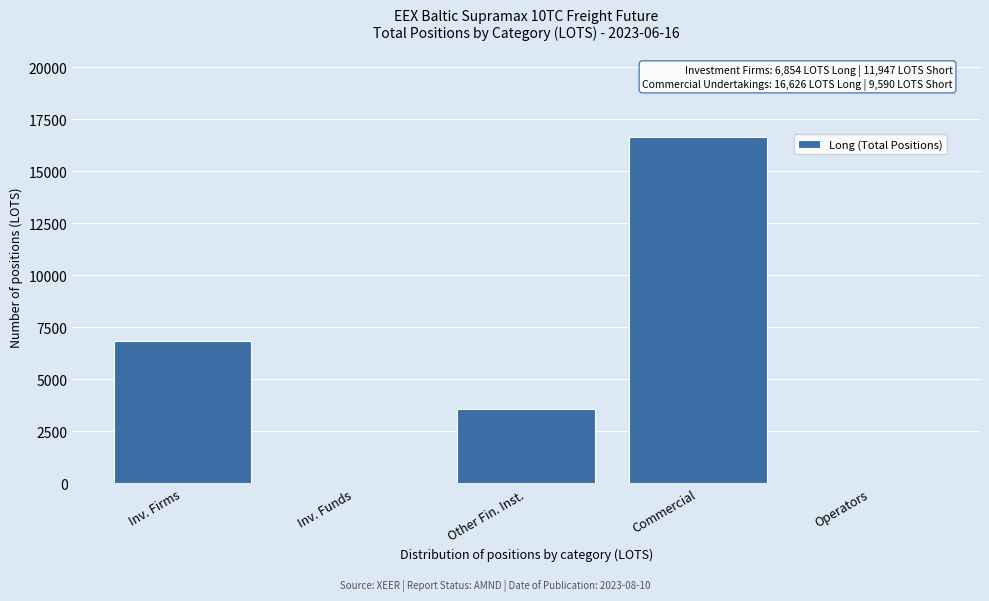

What is the sum of all values?

27062.4